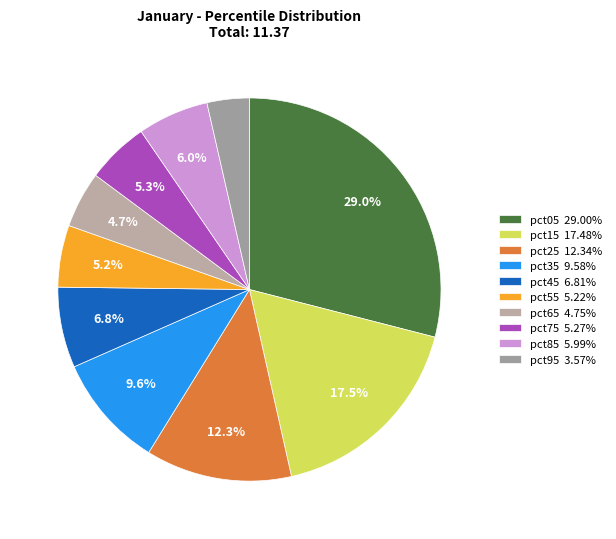

Does any single category account for the majority?

No